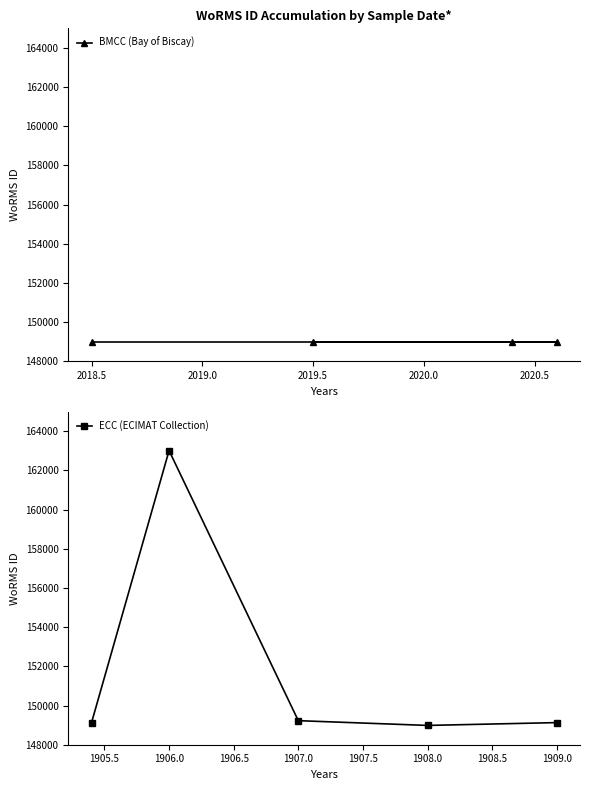

Is it true that ECC (ECIMAT Collection) equals 149129 at 1909.0?

True